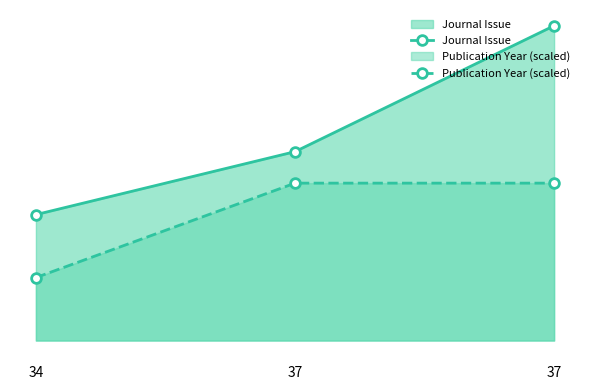

How many values in the Journal Issue series exceed 3?

1